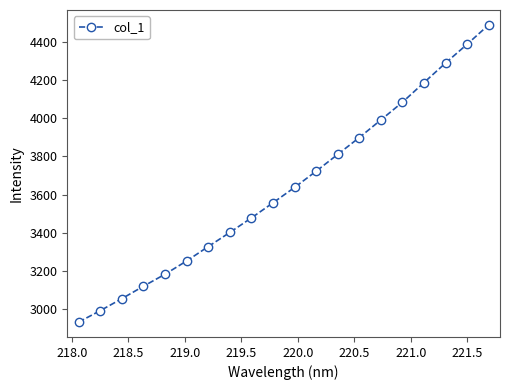

What is the smallest value displayed?

2933.5